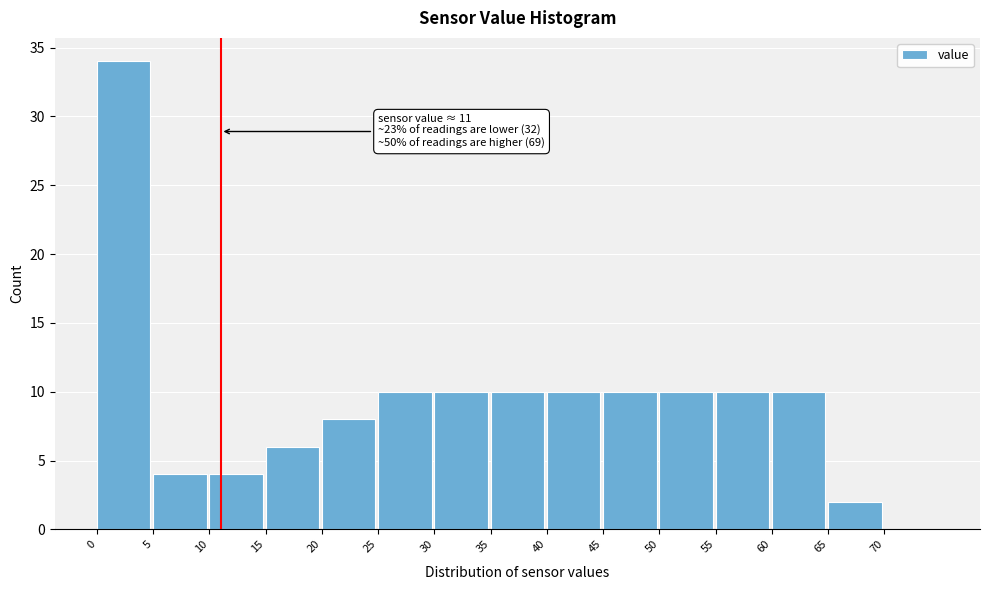

Which range on the x-axis has the tallest bar?

0 to 5